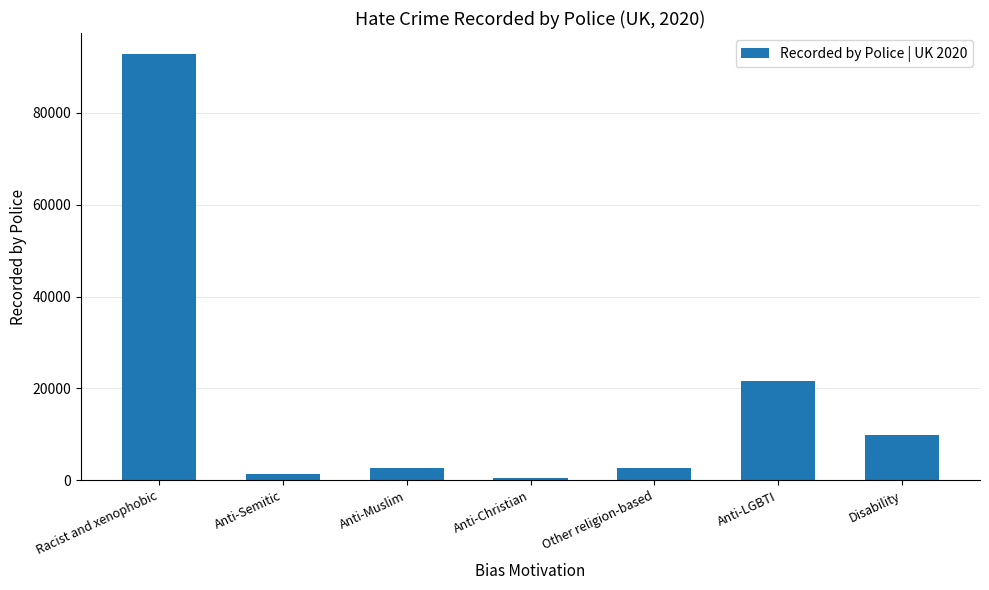

At which category does the chart reach its peak across all series?

Racist and xenophobic